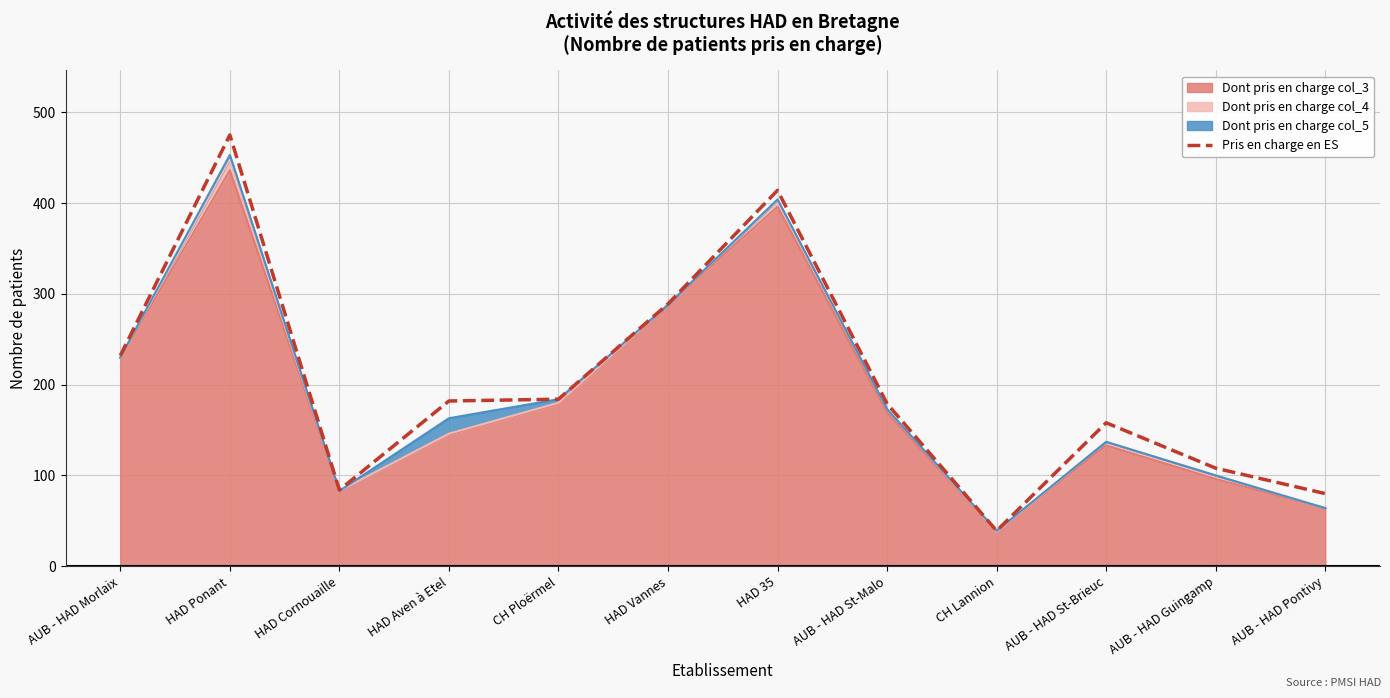

What is the change in value from AUB - HAD St-Brieuc to AUB - HAD Guingamp?

-50